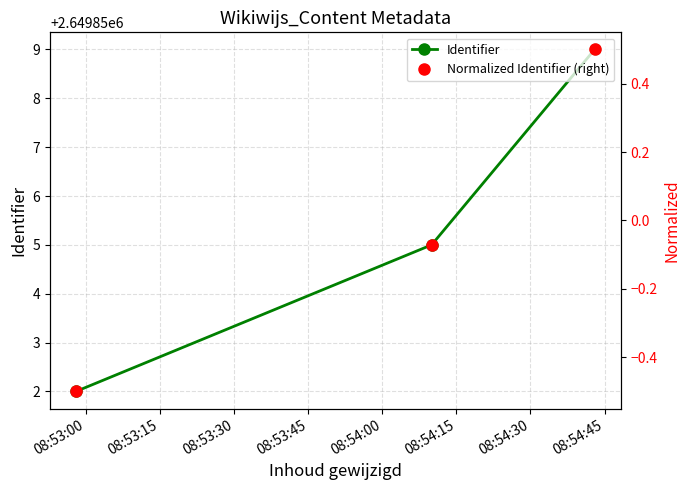

What is the maximum value for Identifier?

2649859